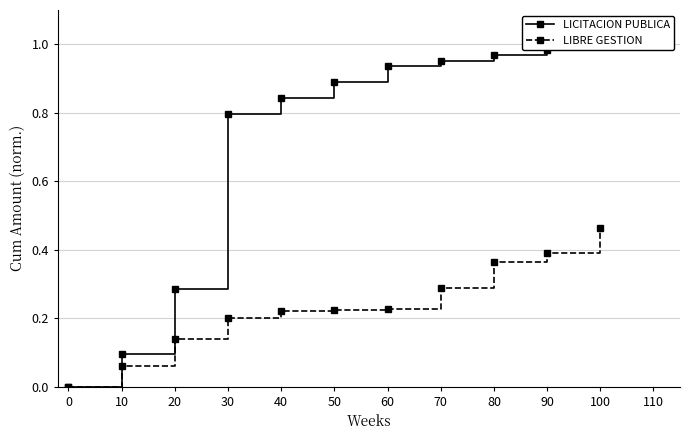

What is the sum of all LIBRE GESTION values?

2.6